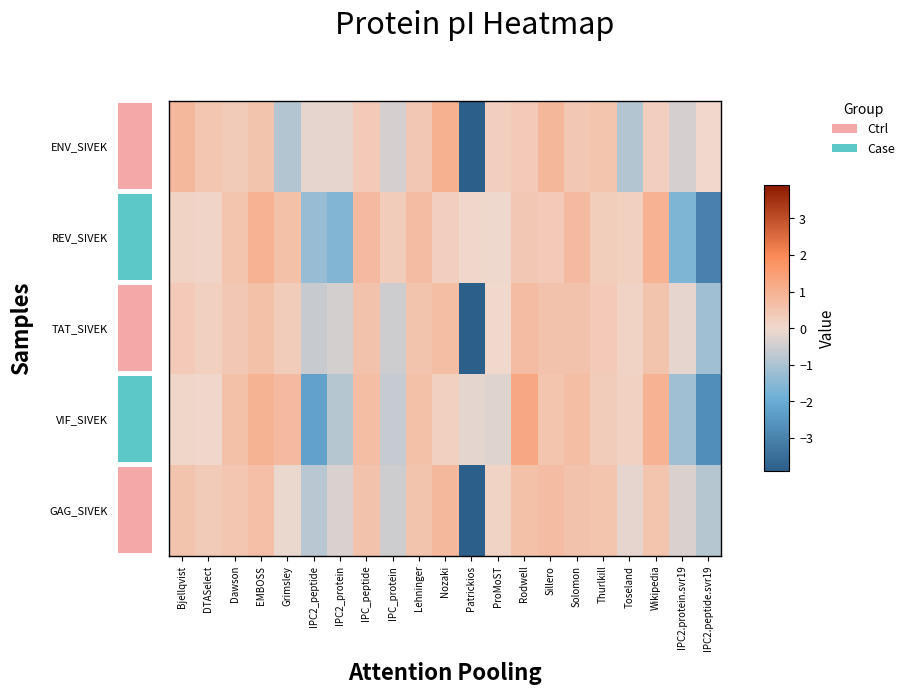

Between IPC_peptide and Patrickios, which is larger?

IPC_peptide